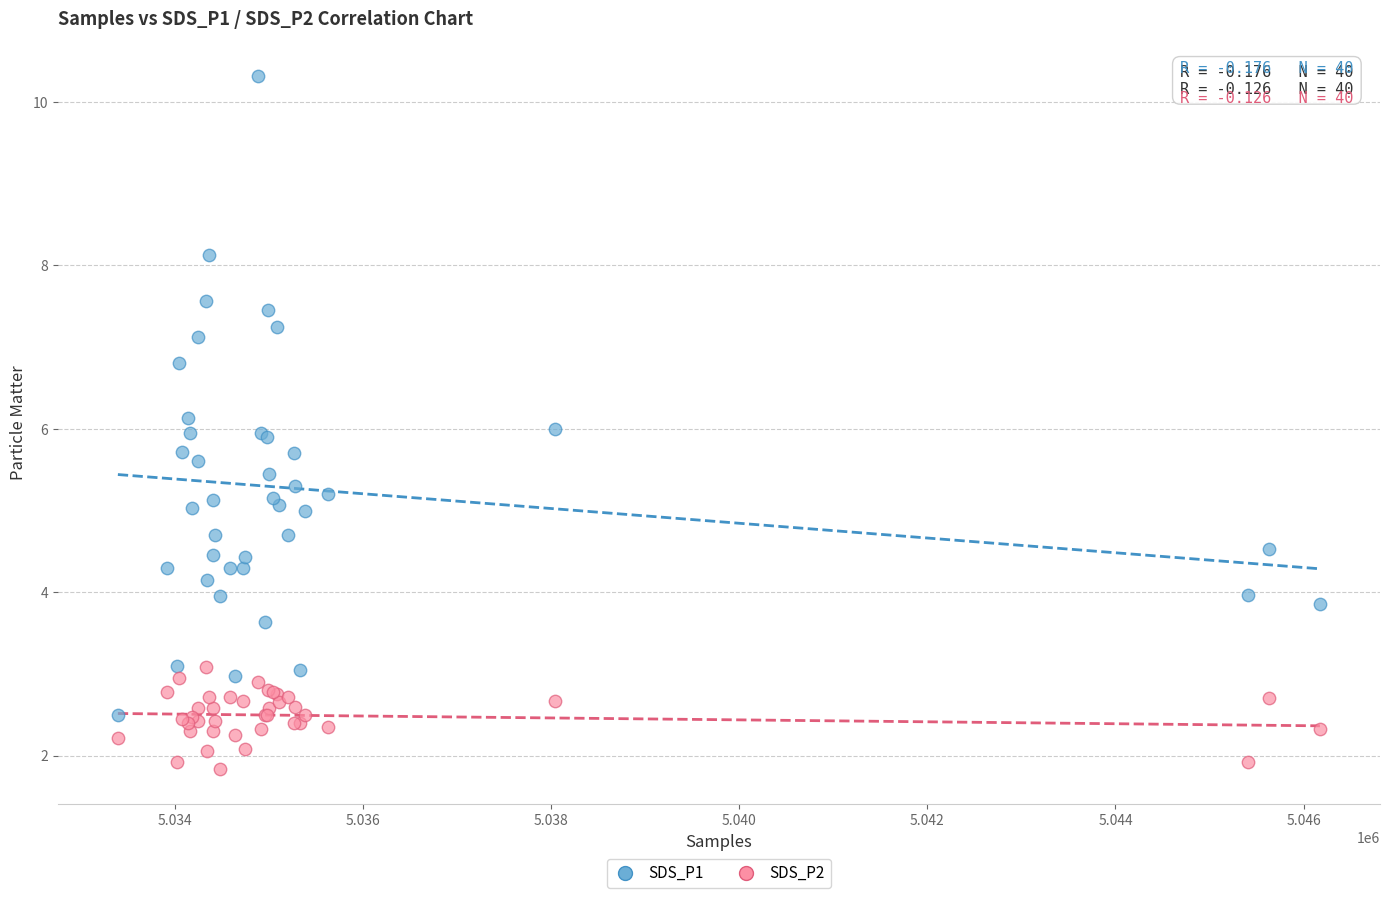

What are all the series names shown in the legend?

SDS_P1, SDS_P2